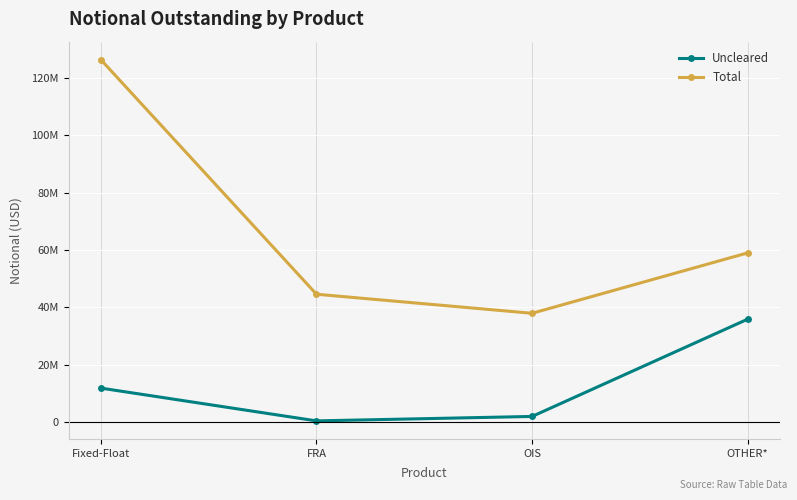

True or false: Total and Uncleared cross at least once.

False